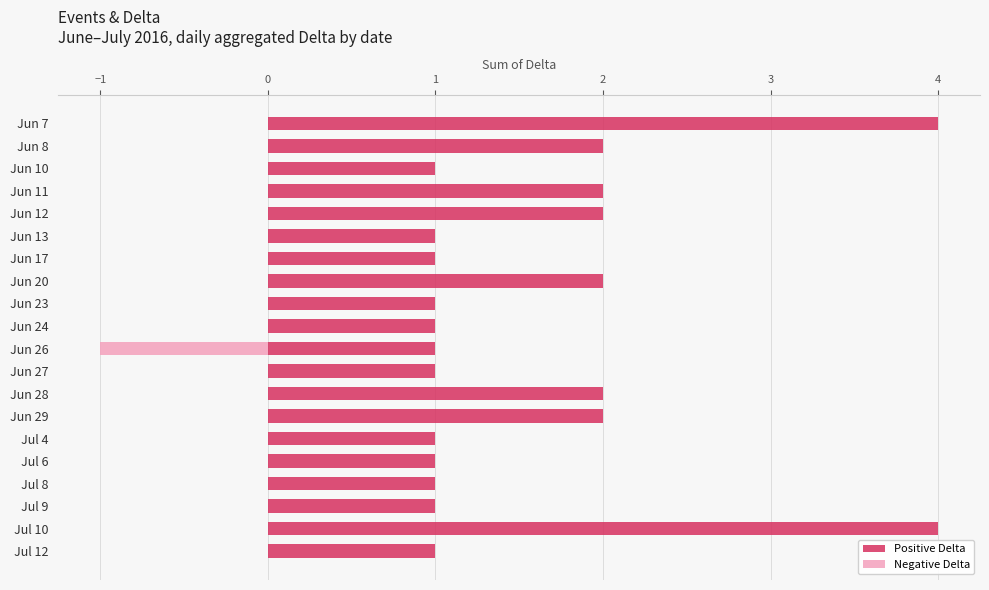

Count the number of data series in this chart.

2